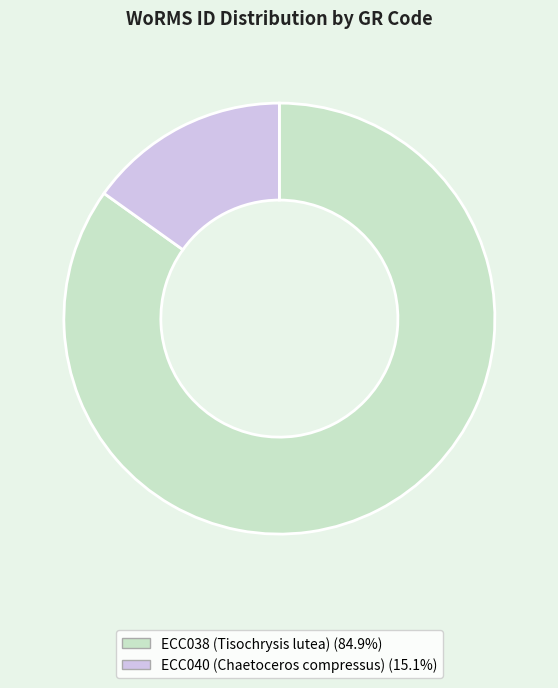

What is the largest slice in the pie chart?

ECC038 (Tisochrysis lutea)